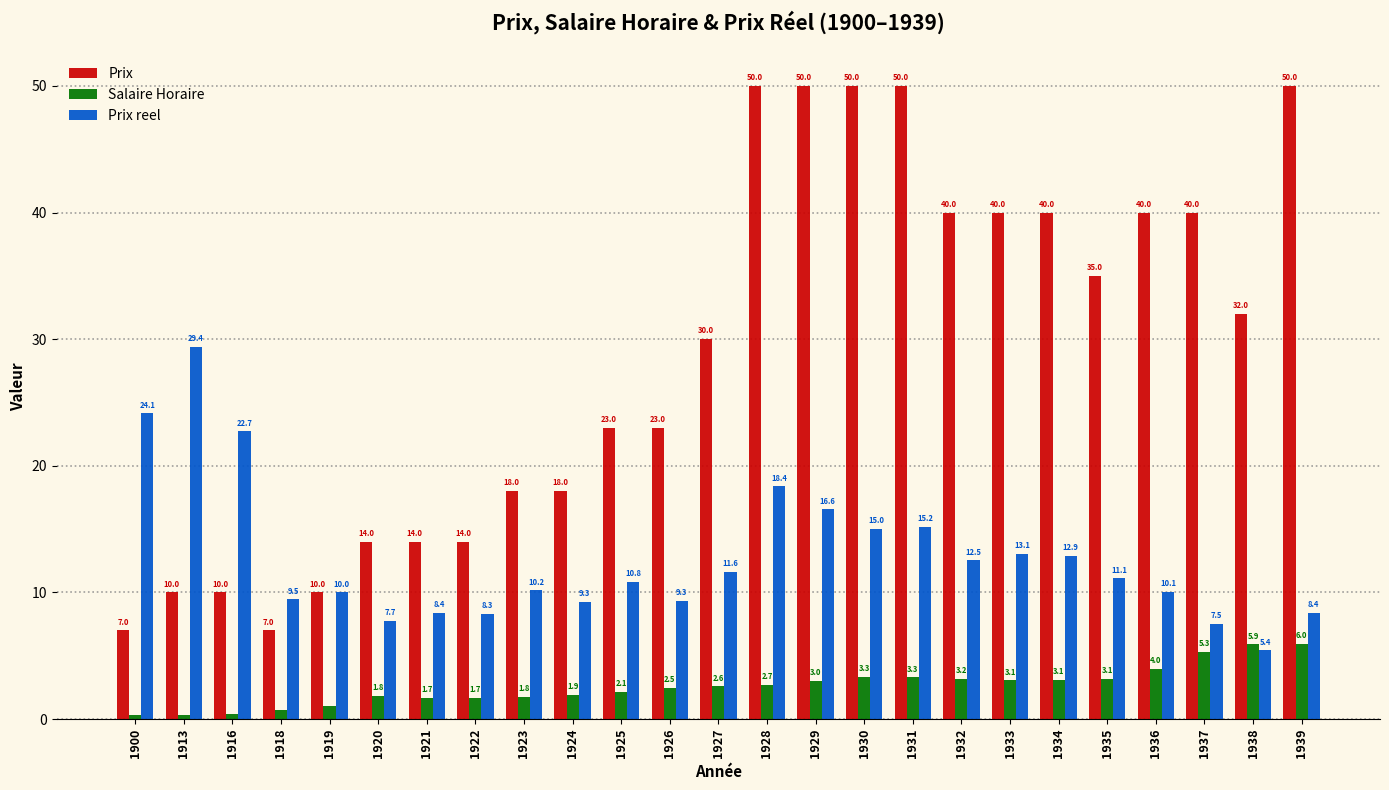

How many data points in Prix are less than 30?

12